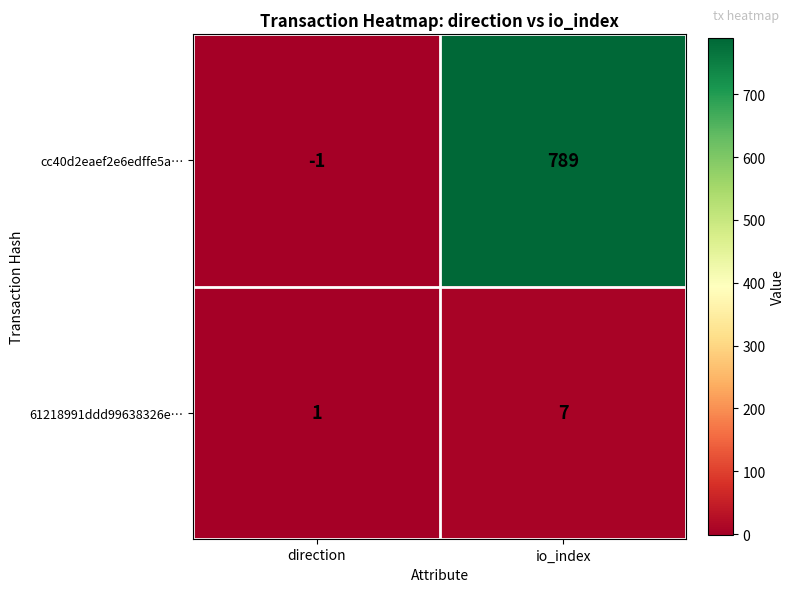

Which series has the largest total across all categories?

cc40d2eaef2e6edffe5a…